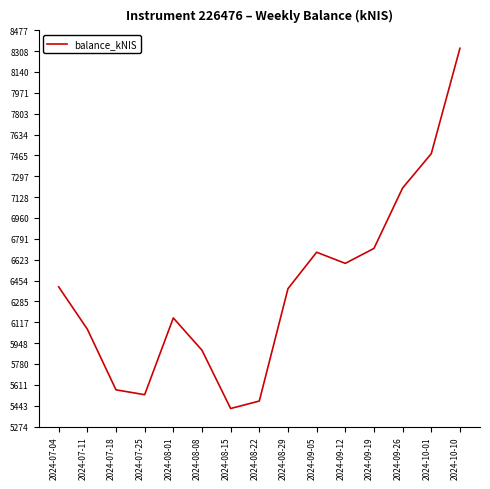

The value at 2024-09-12 is 6592.7. True or false?

True